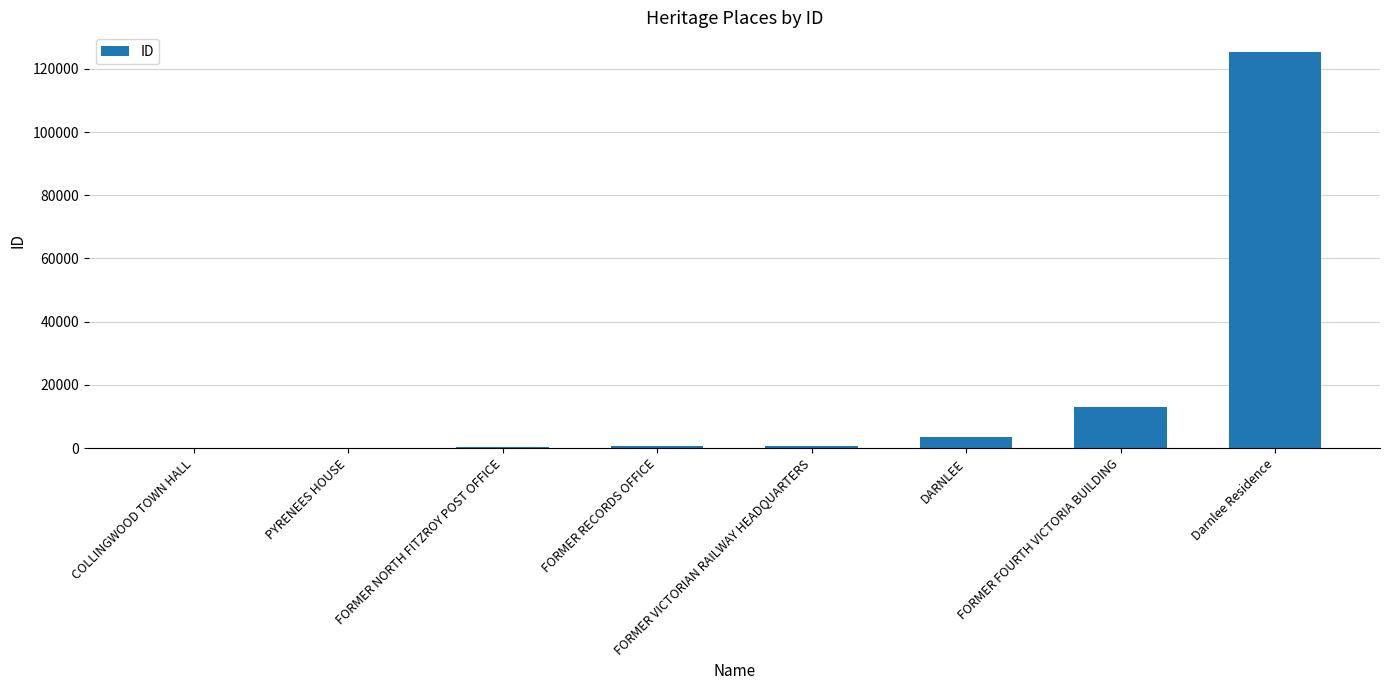

The chart shows a value of 20497 at FORMER FOURTH VICTORIA BUILDING. True or false?

False